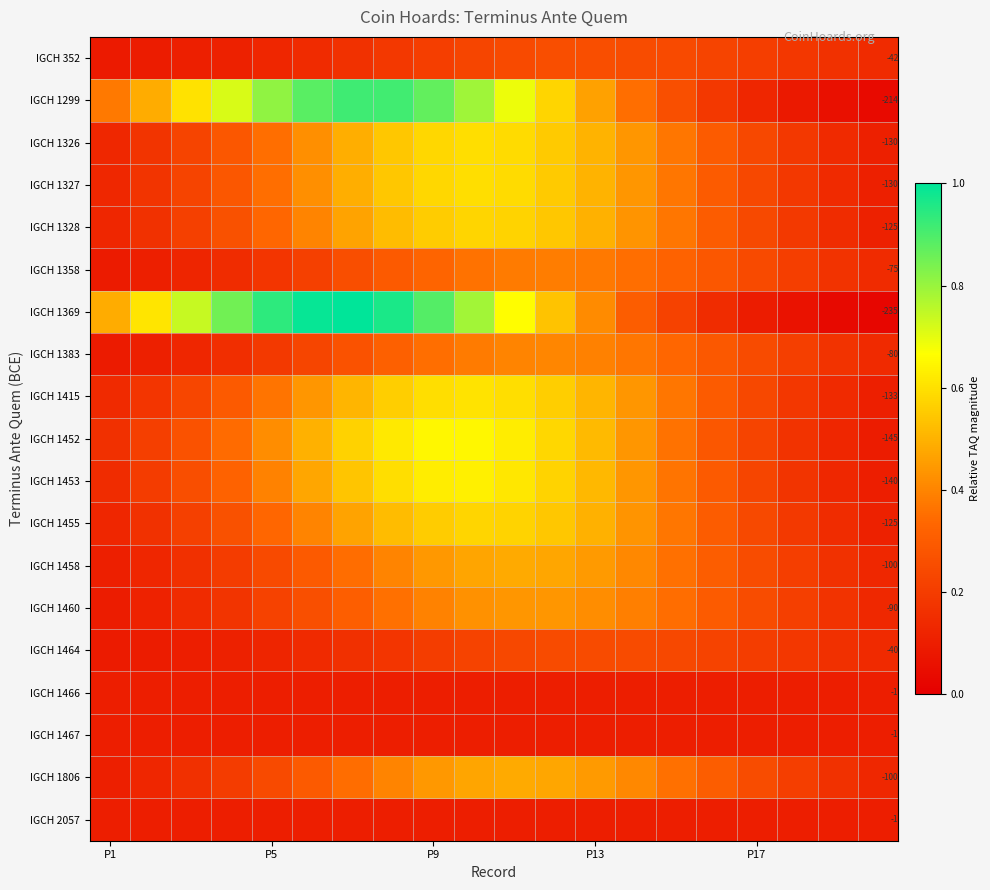

What is the total value across all series at 7?

8.2